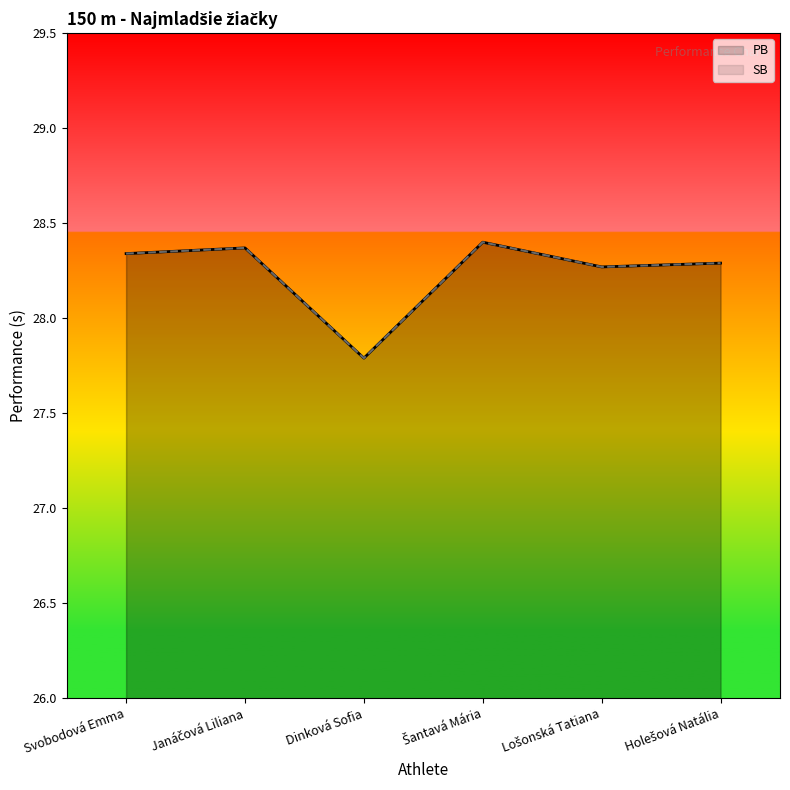

True or false: PB and SB intersect in this chart.

False